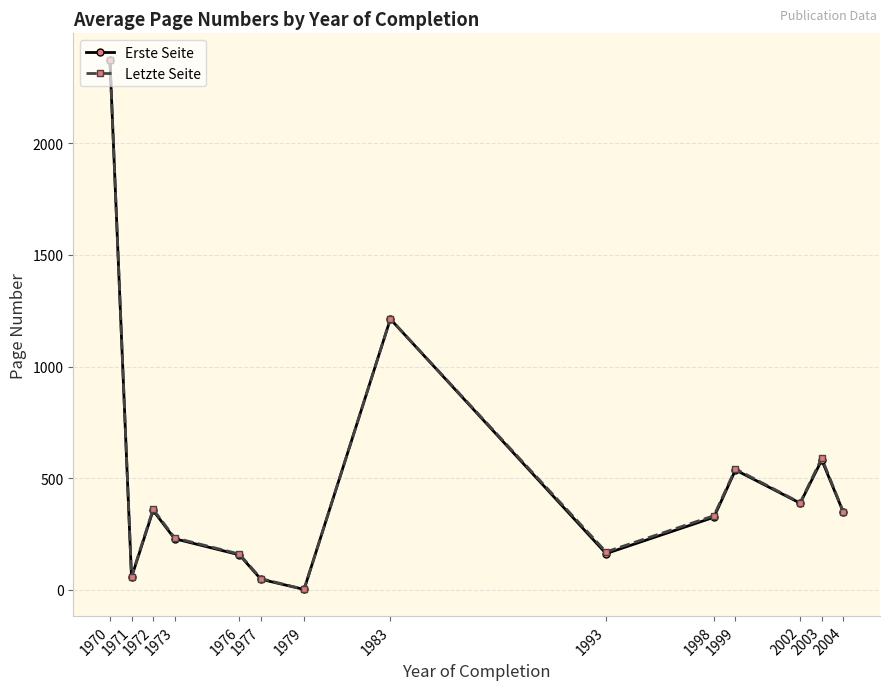

Where does the Erste Seite series first go above 348?

1970